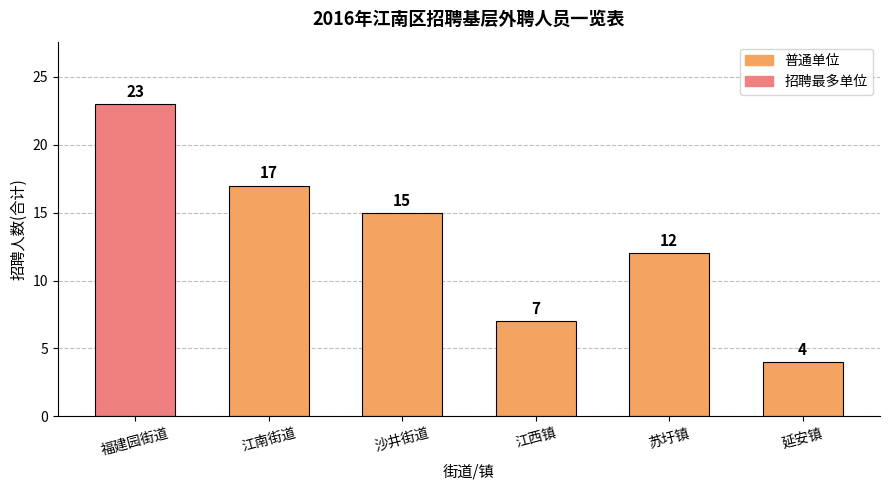

Does the chart contain stacked bars?

No